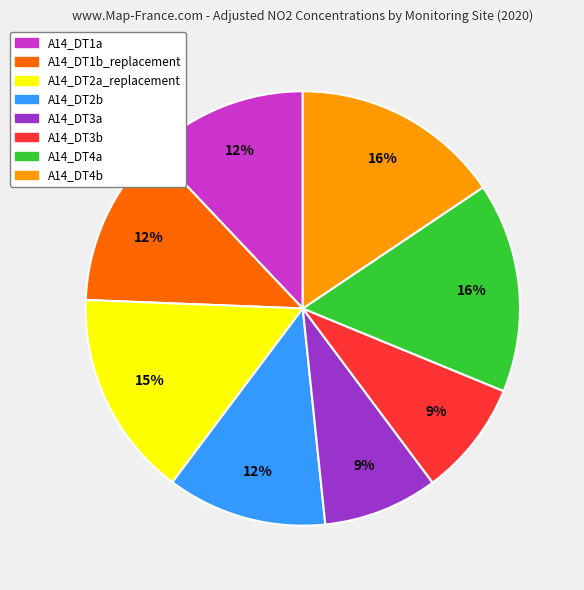

Approximately how many times larger is the value at A14_DT4b compared to A14_DT3a?

1.8